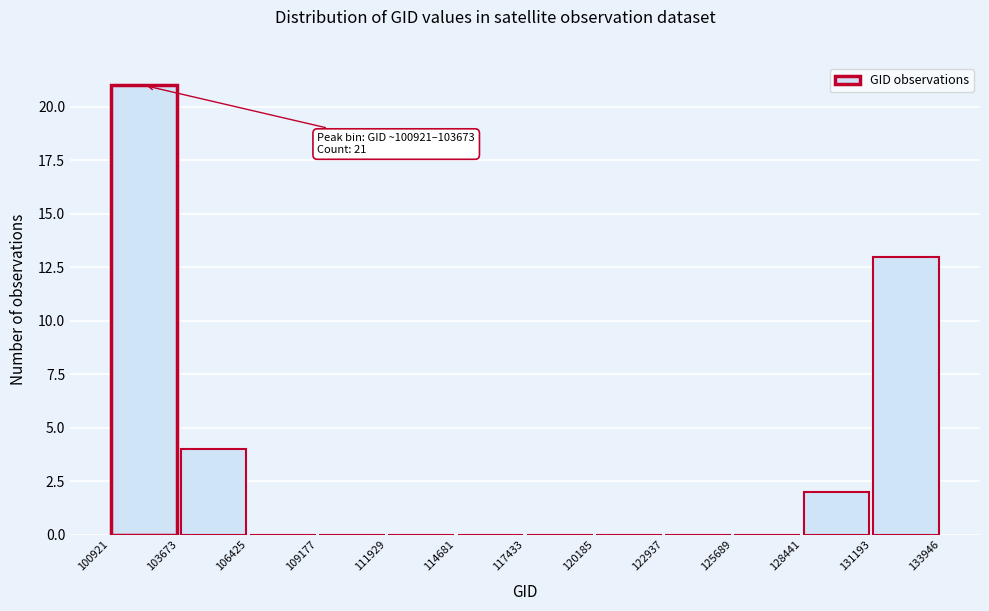

Over which range of the x-axis is the bar tallest?

100921 to 103673